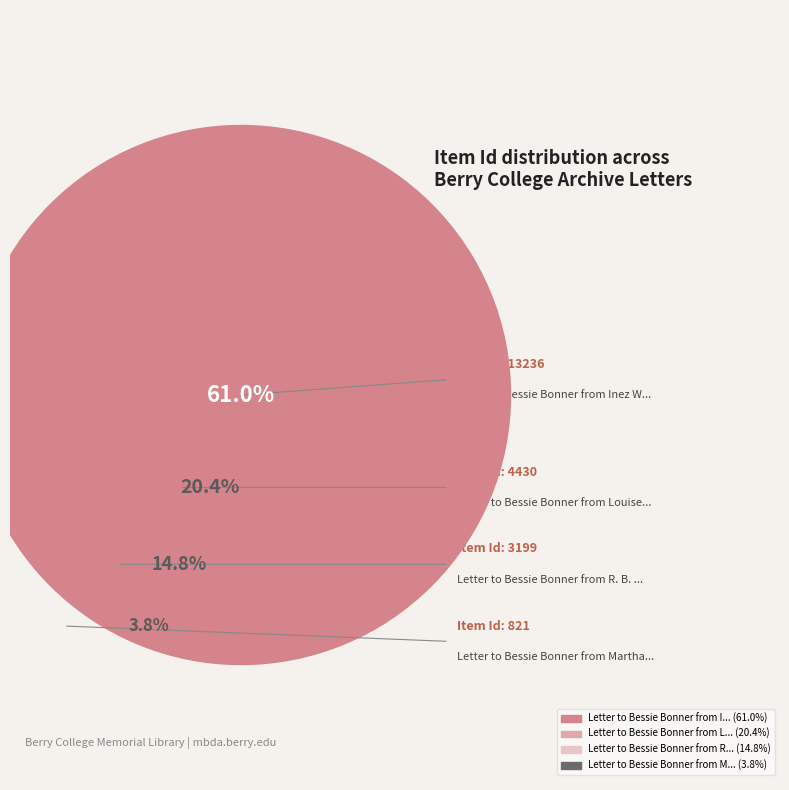

What is the majority slice?

Letter to Bessie Bonner from Inez Wooten